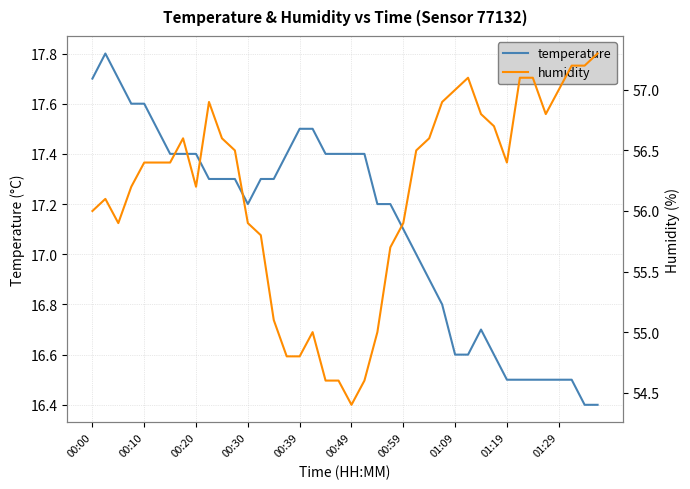

Where is humidity nearest to the value 55?

17